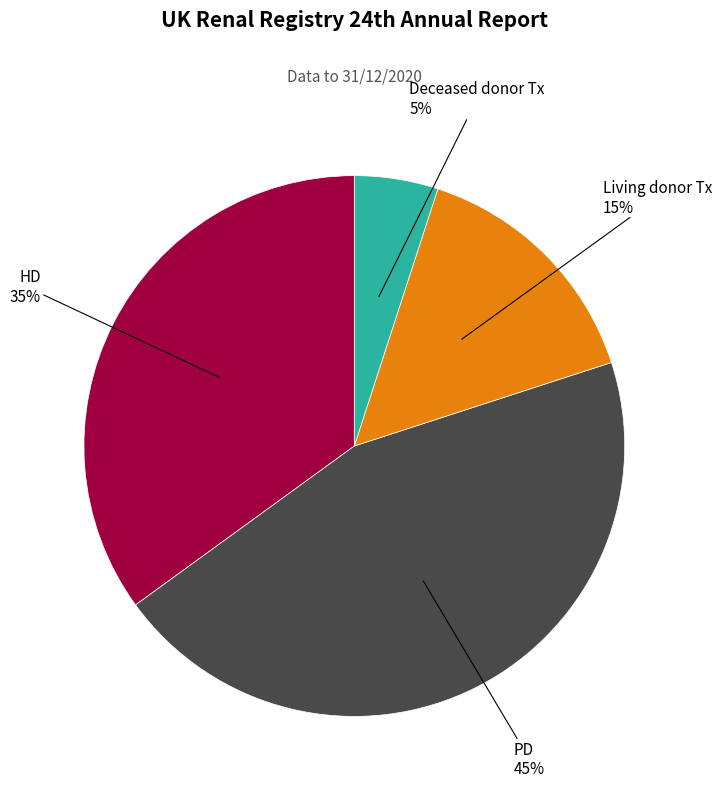

To the nearest percent, what portion does Living donor Tx represent?

15%